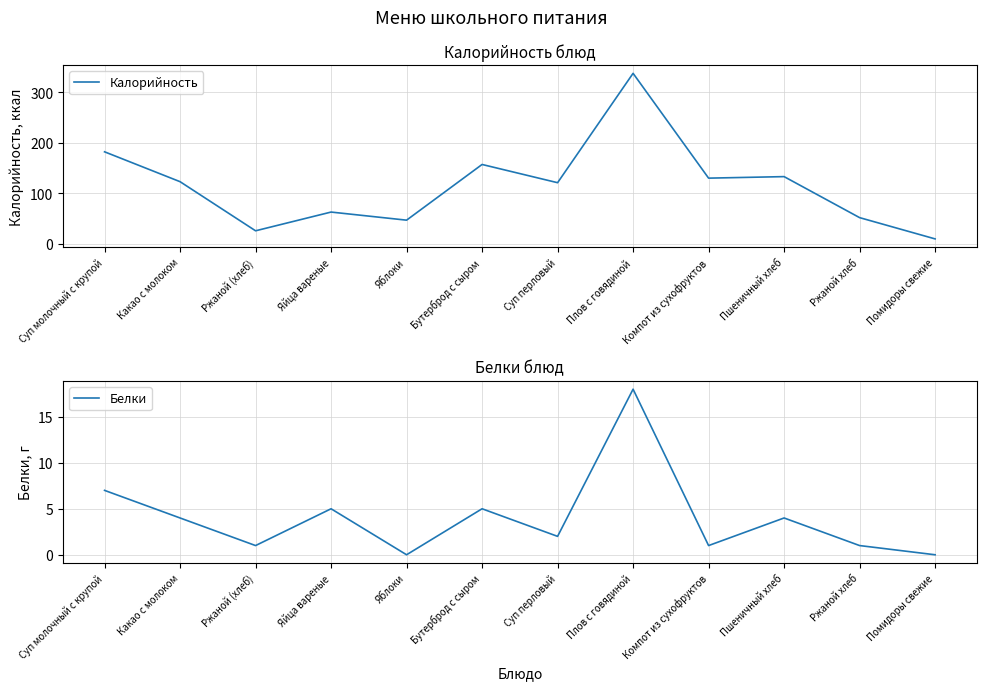

Rank the series at Пшеничный хлеб from highest to lowest value.

Калорийность, Белки